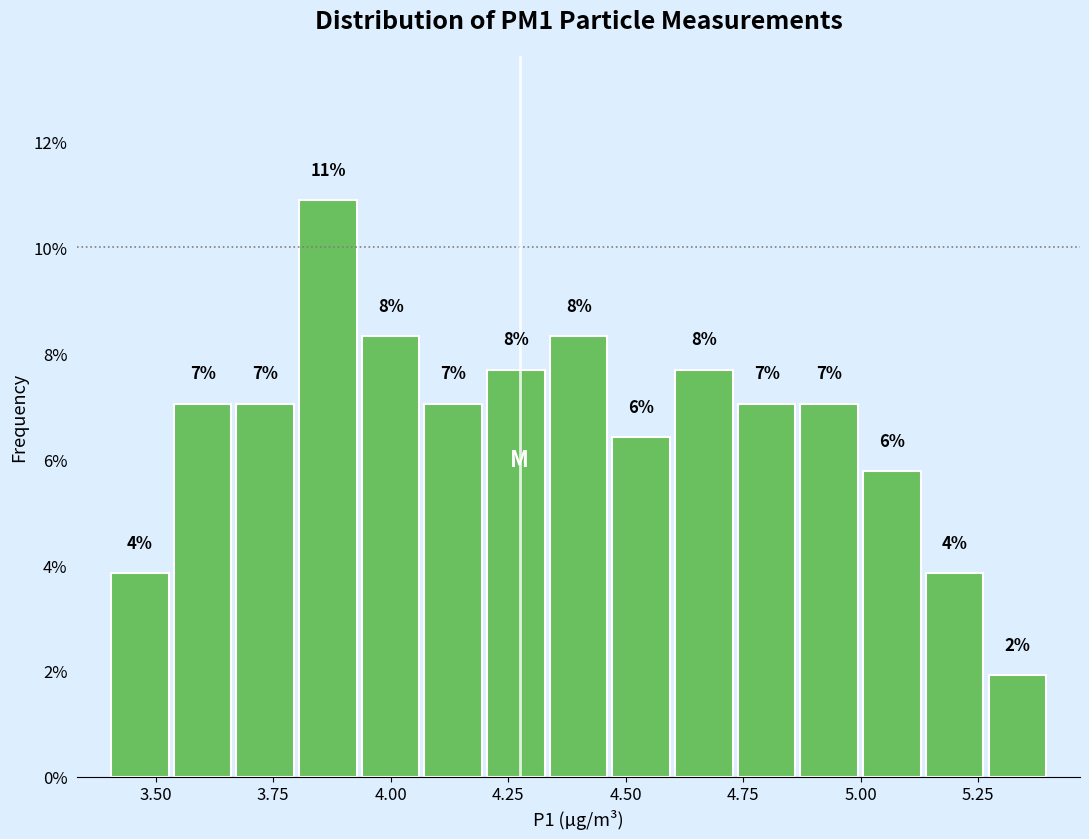

Read against the x-axis, roughly where is the centre of the tallest bar?

3.85